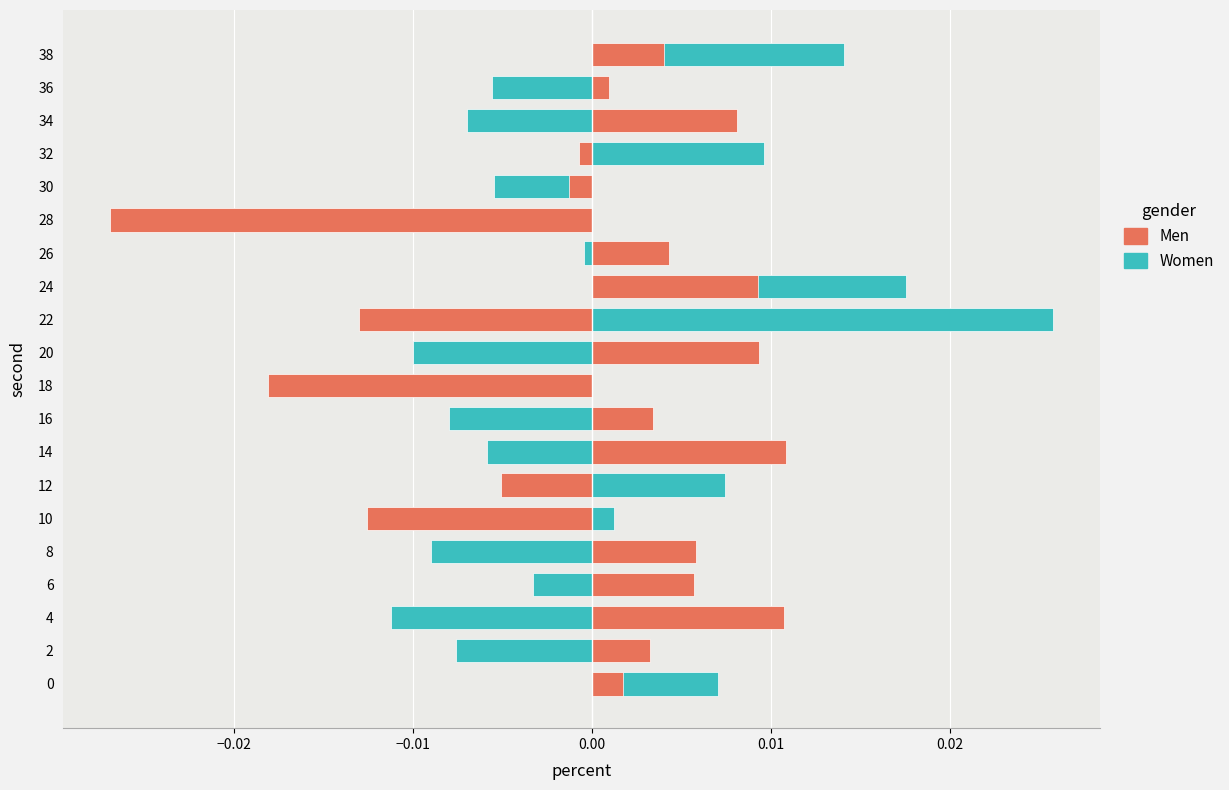

Rank the series at 2 from lowest to highest value.

Women, Men